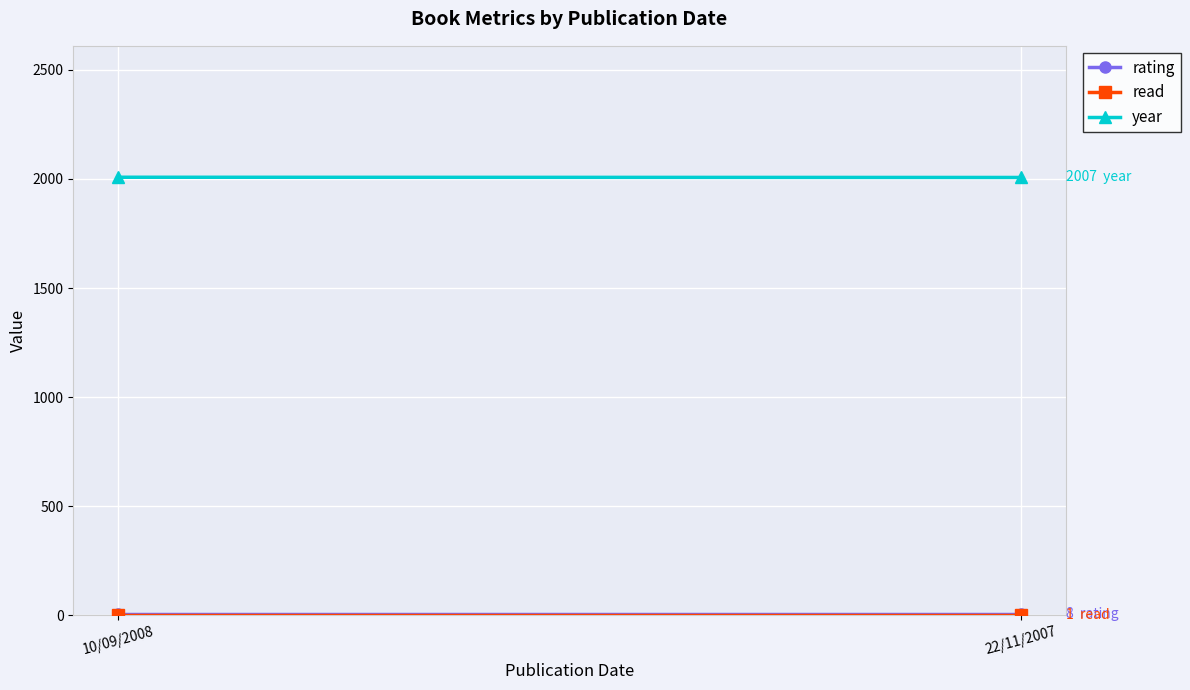

What is the average value of the rating series?

8